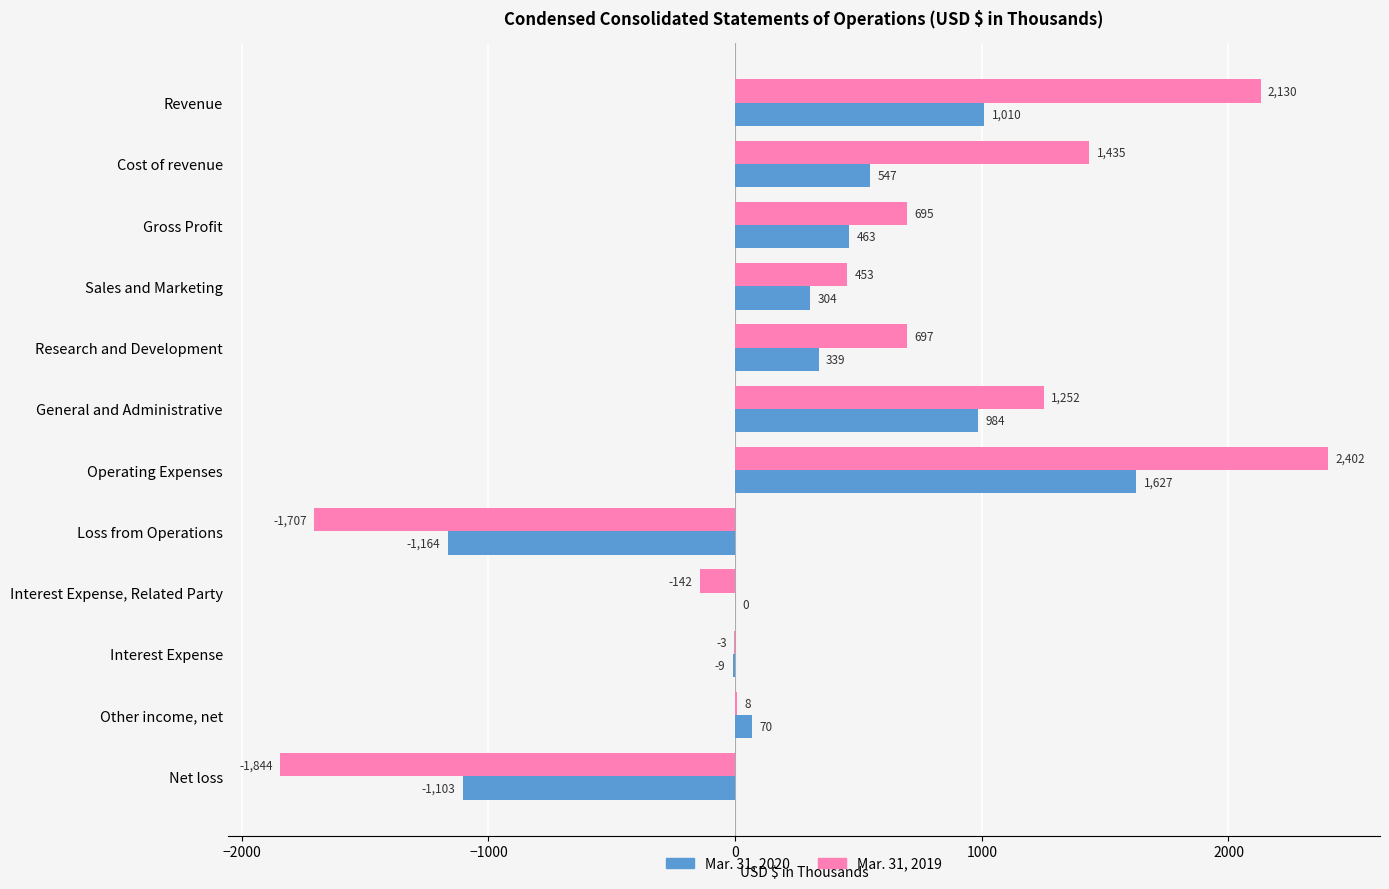

How many values in Mar. 31, 2019 are above zero?

8